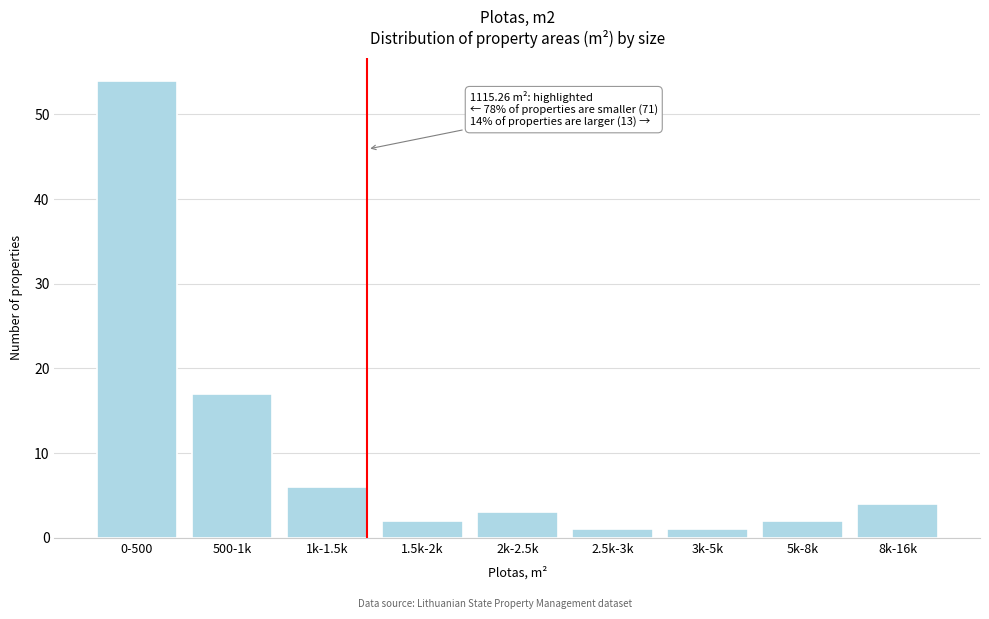

Reading right to left, extract all data points from this chart.

4	2	1	1	3	2	6	17	54